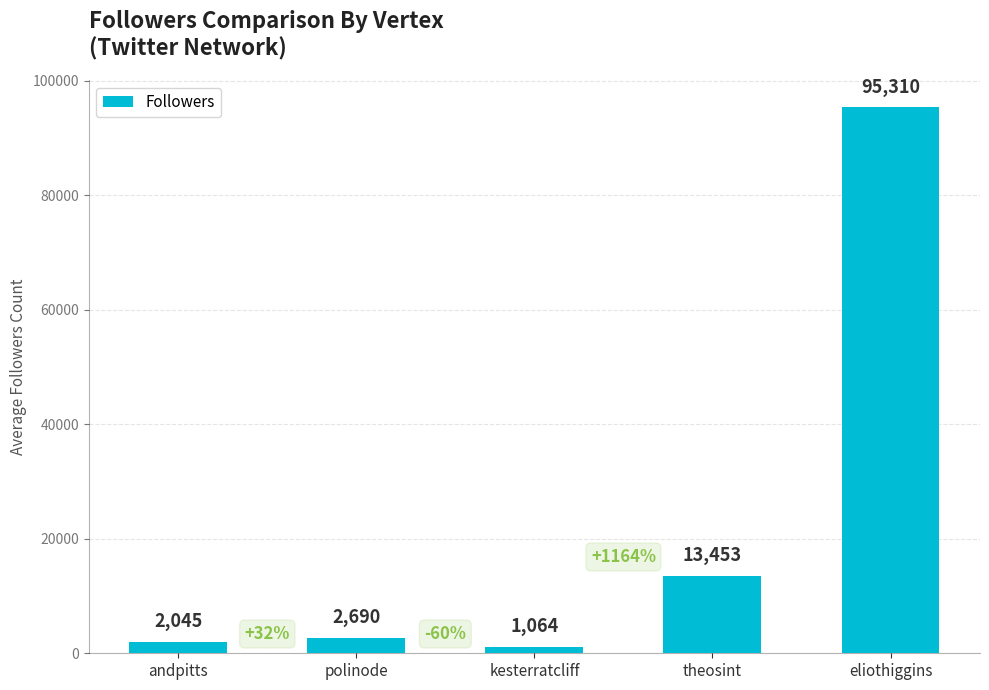

List the labels in order of value, smallest first.

kesterratcliff, andpitts, polinode, theosint, eliothiggins